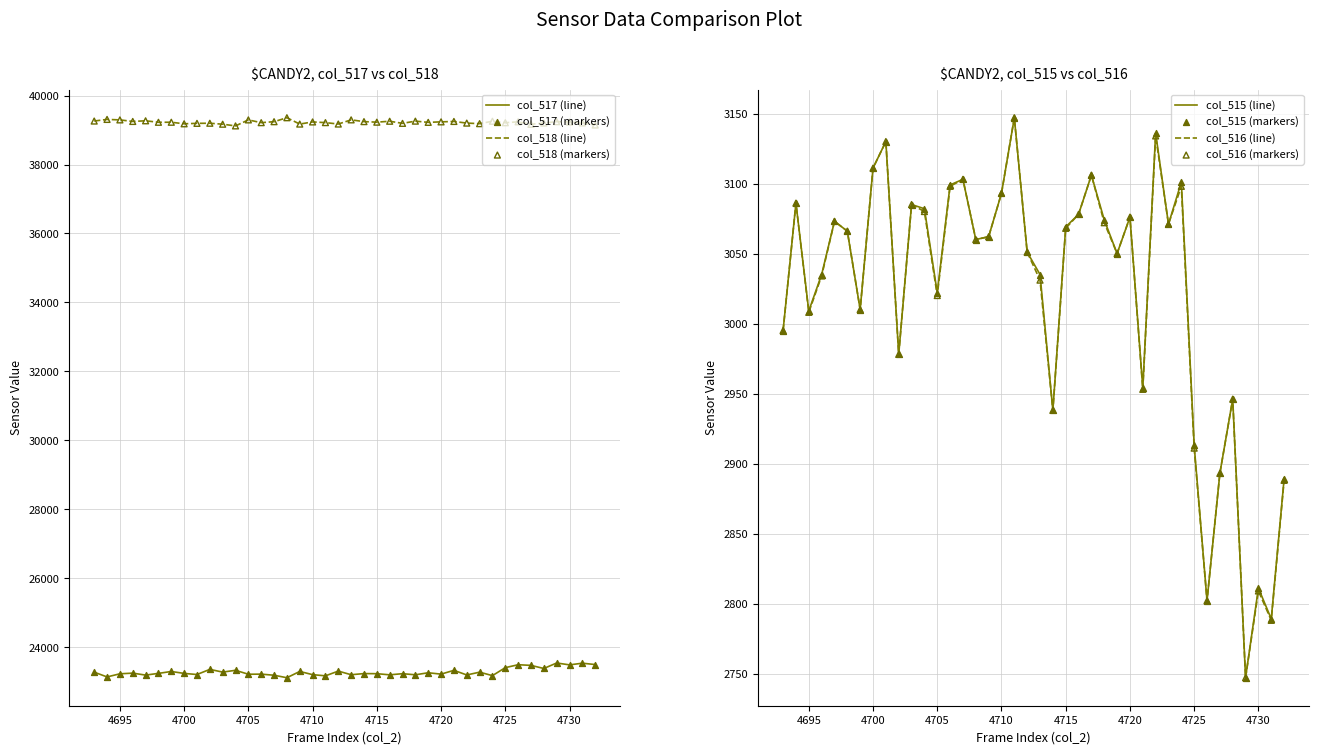

Which series has the largest Y range (max minus min)?

col_517